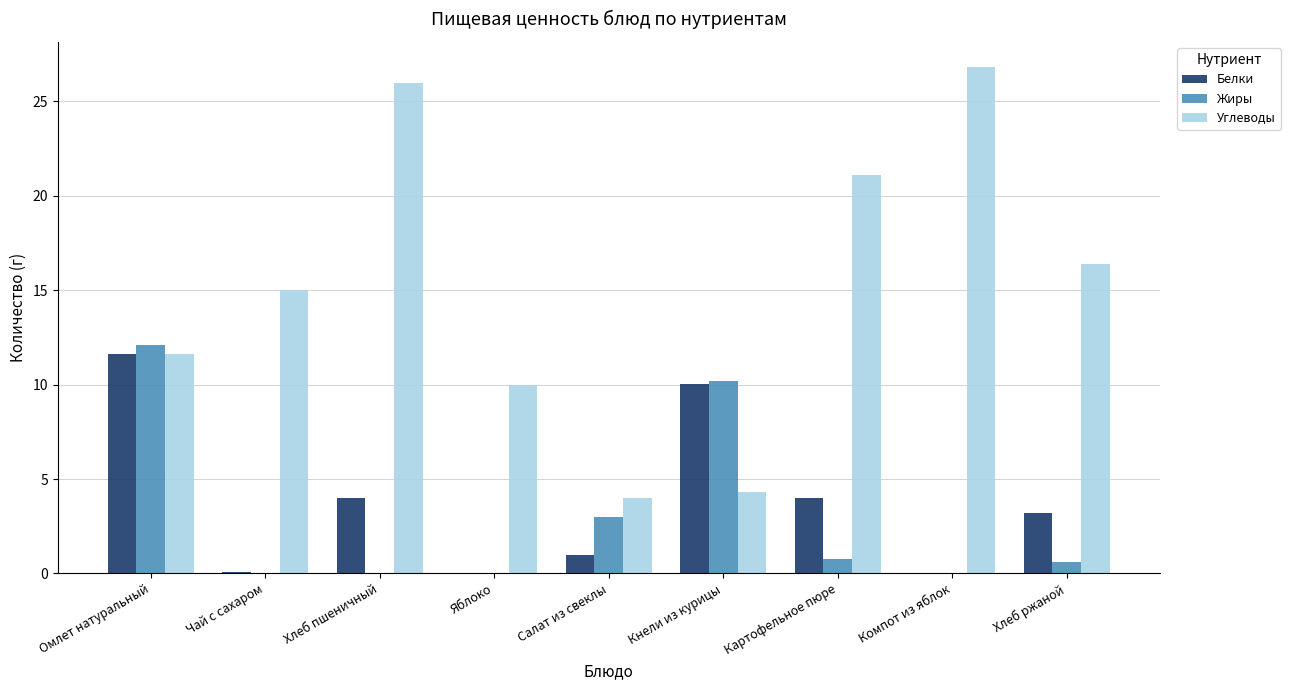

How many groups of bars are there?

9